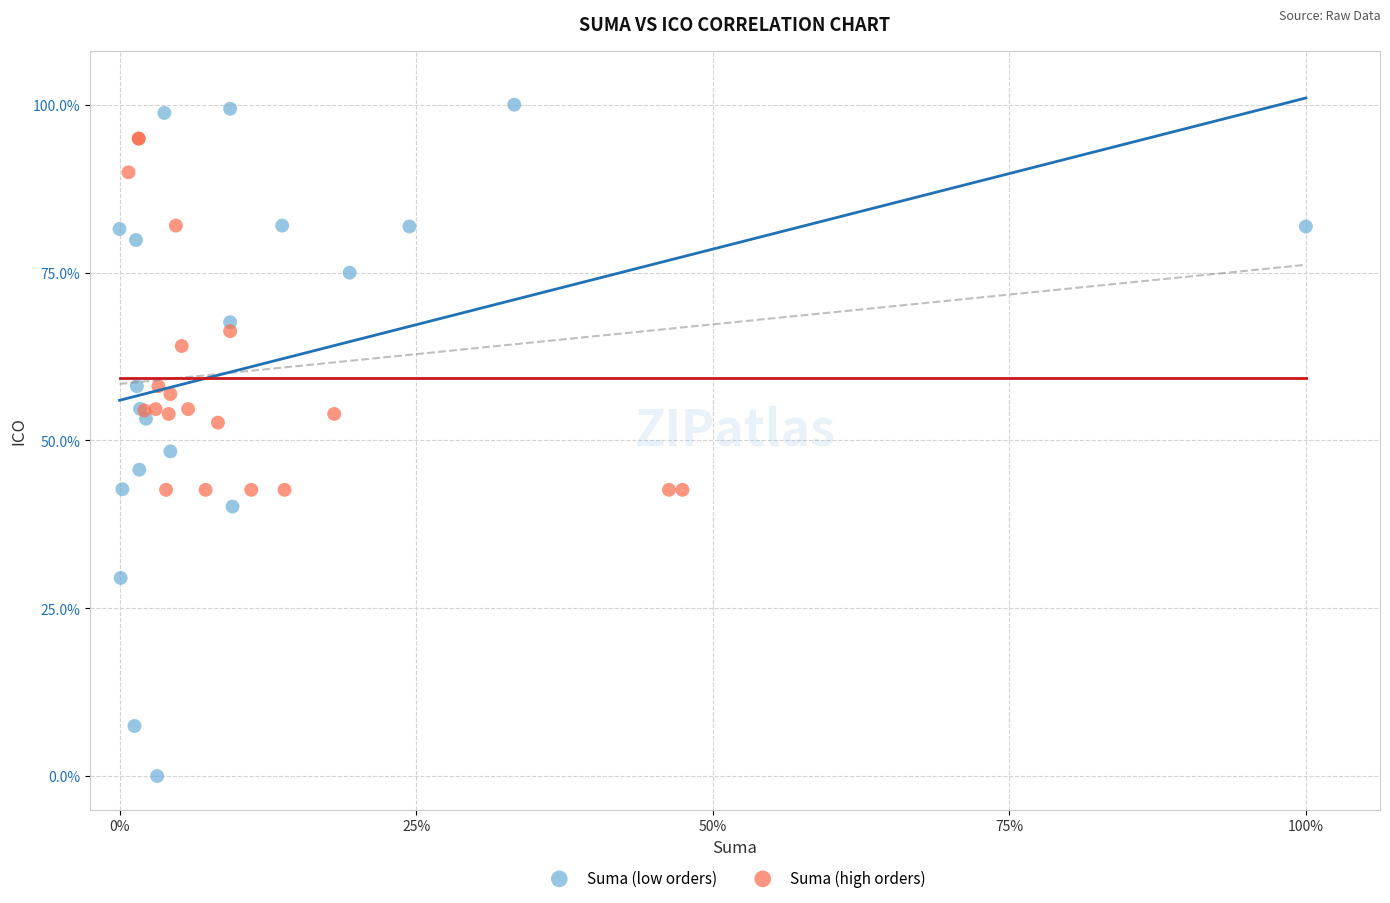

Which series has the largest Y range (max minus min)?

Suma (low orders)